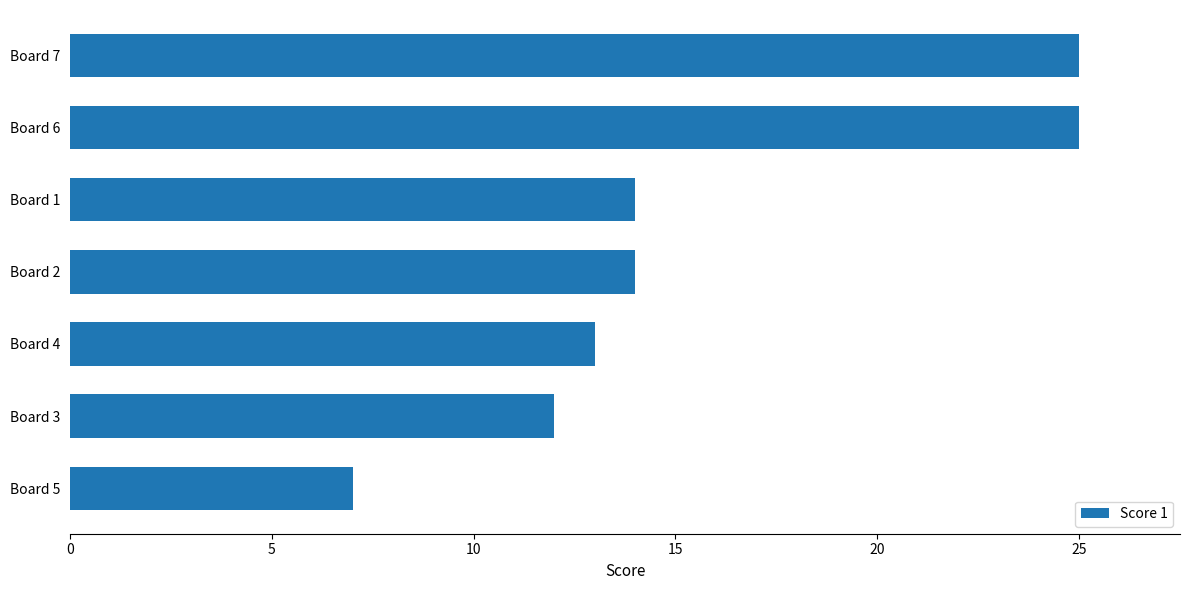

The value at Board 2 is 14. True or false?

True